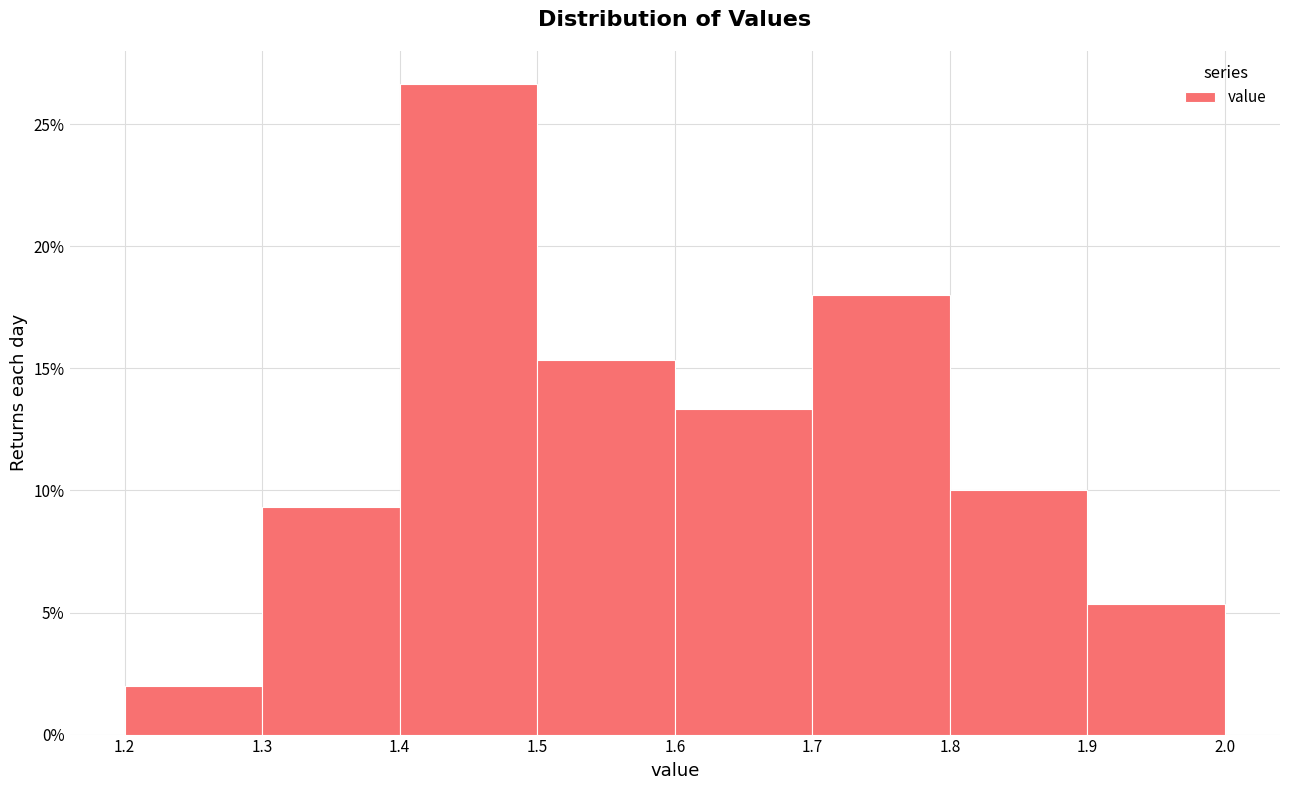

Reading left to right, list every bar in this chart as the range it spans on the x-axis followed by its height. The values are not printed on the chart, so give them approximately, as read against the axis.

1.2 to 1.3: 2.0
1.3 to 1.4: 9.5
1.4 to 1.5: 26.5
1.5 to 1.6: 15.5
1.6 to 1.7: 13.5
1.7 to 1.8: 18.0
1.8 to 1.9: 10.0
1.9 to 2.0: 5.5